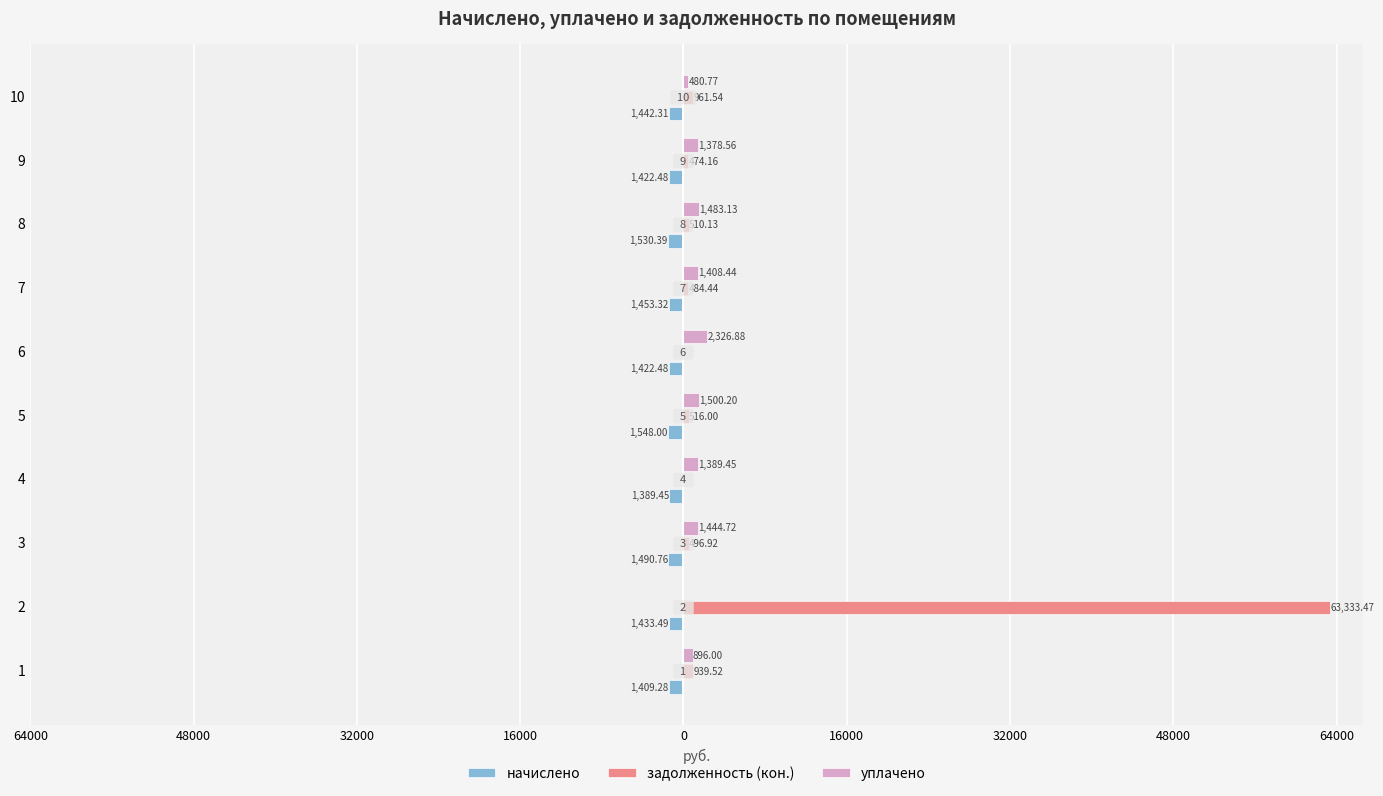

Reading left to right, what are all the values shown in this chart?

начислено: -1409.3	-1433.5	-1490.8	-1389.5	-1548.0	-1422.5	-1453.3	-1530.4	-1422.5	-1442.3
задолженность (кон.): 939.5	63333.5	496.9	0.0	516.0	0.0	484.4	510.1	474.2	961.5
уплачено: 896.0	0.0	1444.7	1389.5	1500.2	2326.9	1408.4	1483.1	1378.6	480.8